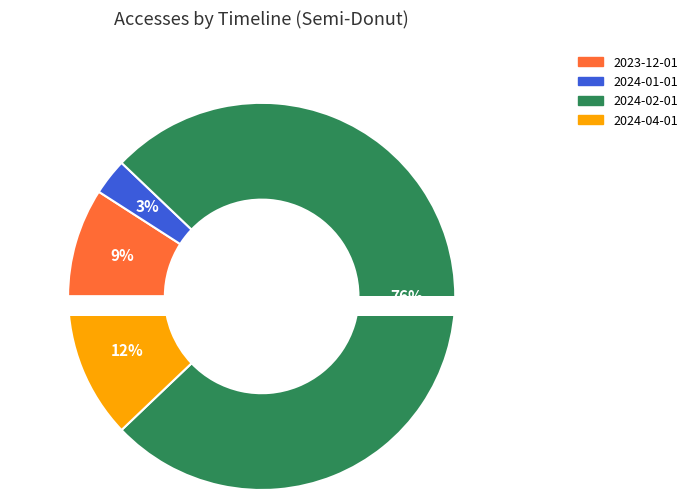

Is the sum of 2024-04-01 and 2024-01-01 greater than half?

No